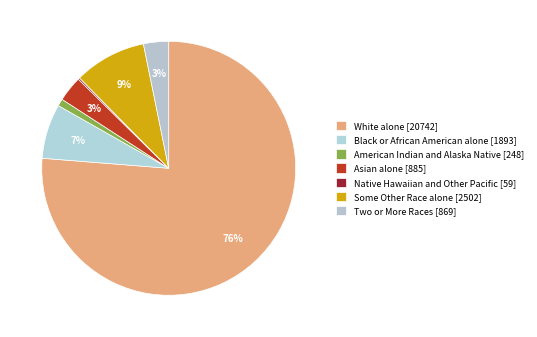

How many slices are in this pie chart?

7